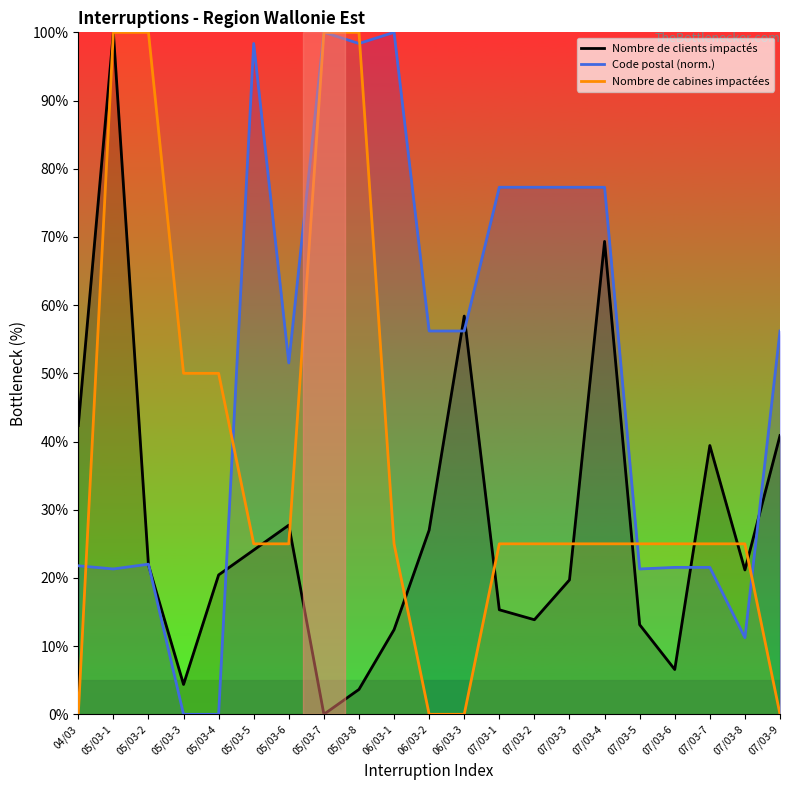

How many series are shown in this chart?

3